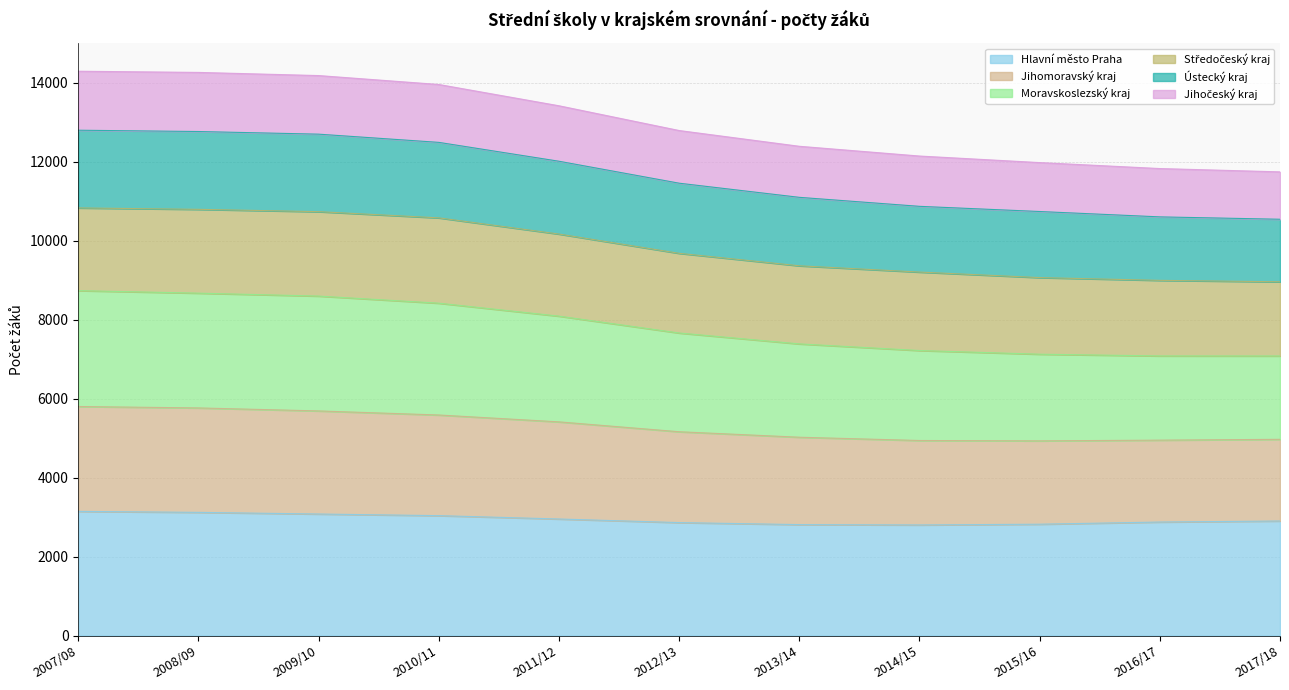

What is the minimum value for Hlavní město Praha?

2802